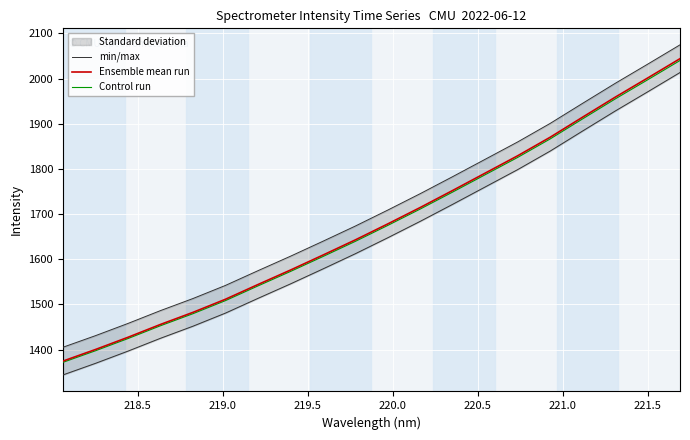

What is the highest value of the Control run series?

2040.1